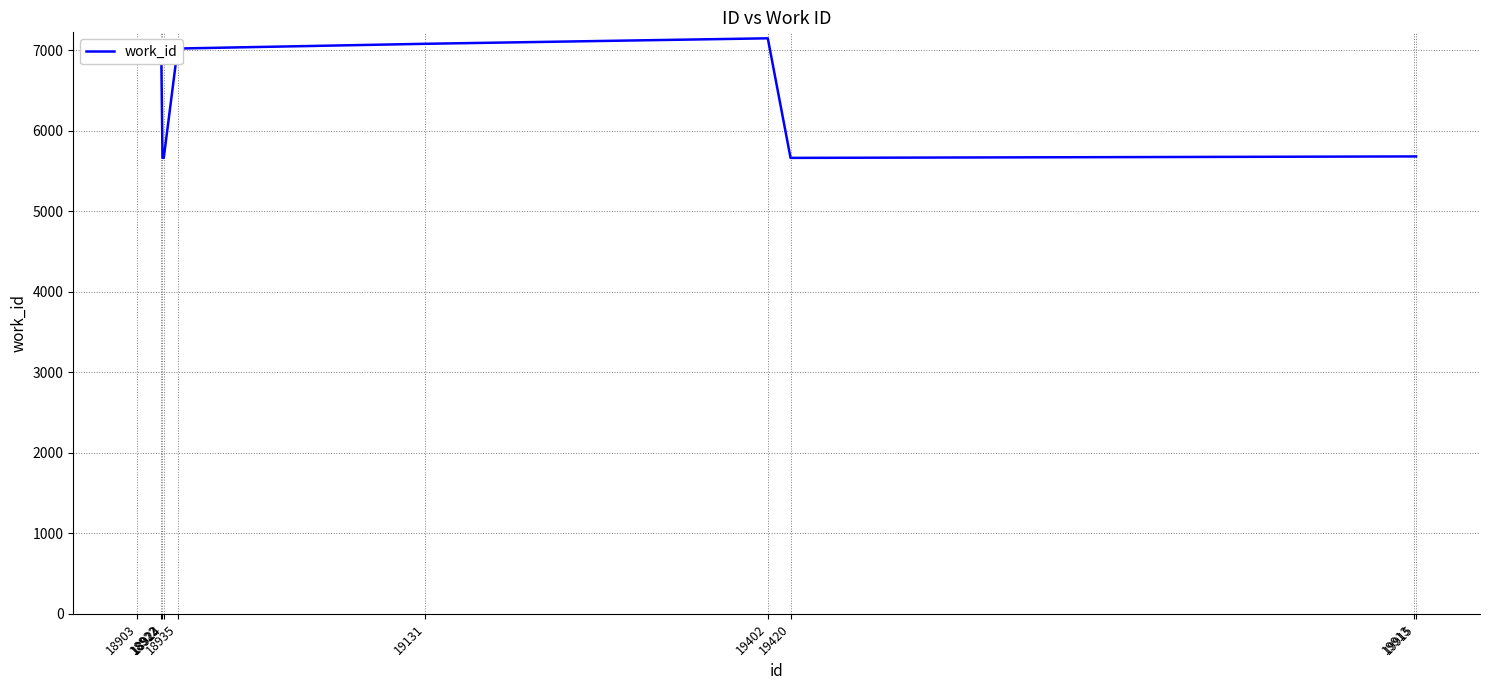

What is the smallest value displayed?

5663